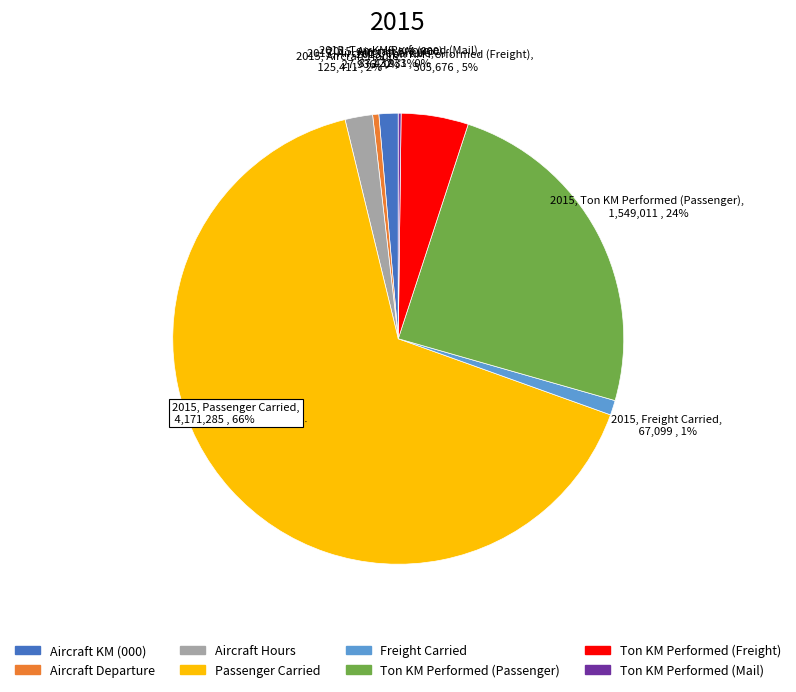

To the nearest percent, what portion does Aircraft KM (000) represent?

1%